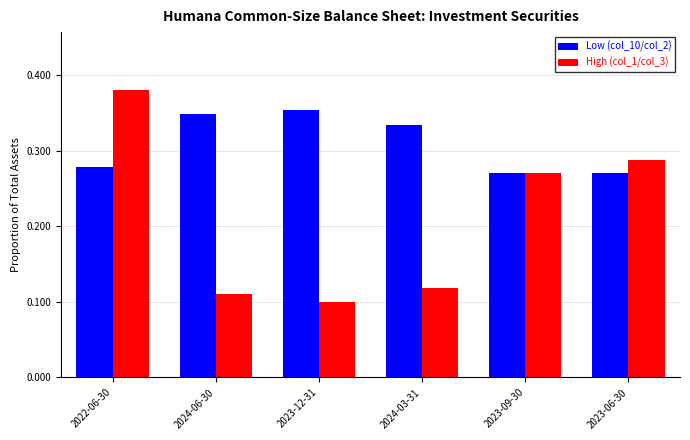

Is the value of Low (col_10/col_2) at 2022-06-30 greater than the value of High (col_1/col_3) at 2023-12-31?

Yes